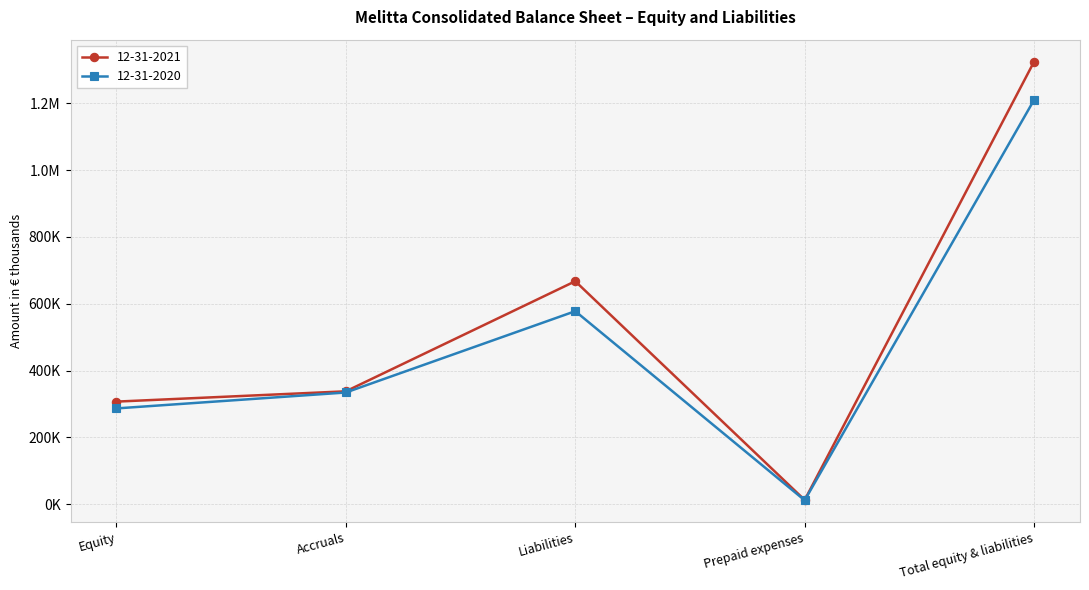

True or false: 12-31-2020 has more than 1 points higher than both neighbors.

False